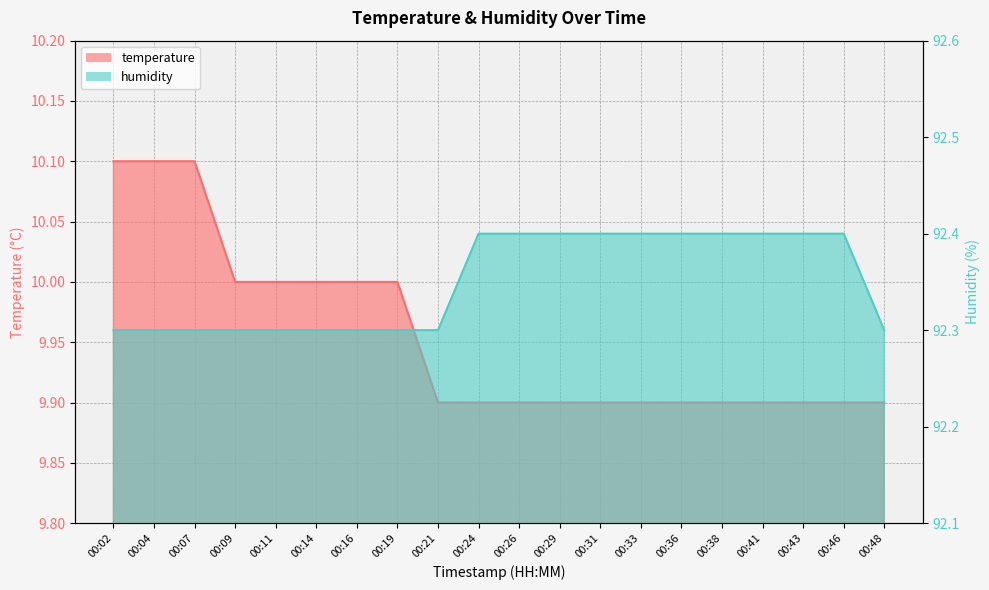

The value of humidity at 00:43 is 55.9. True or false?

False